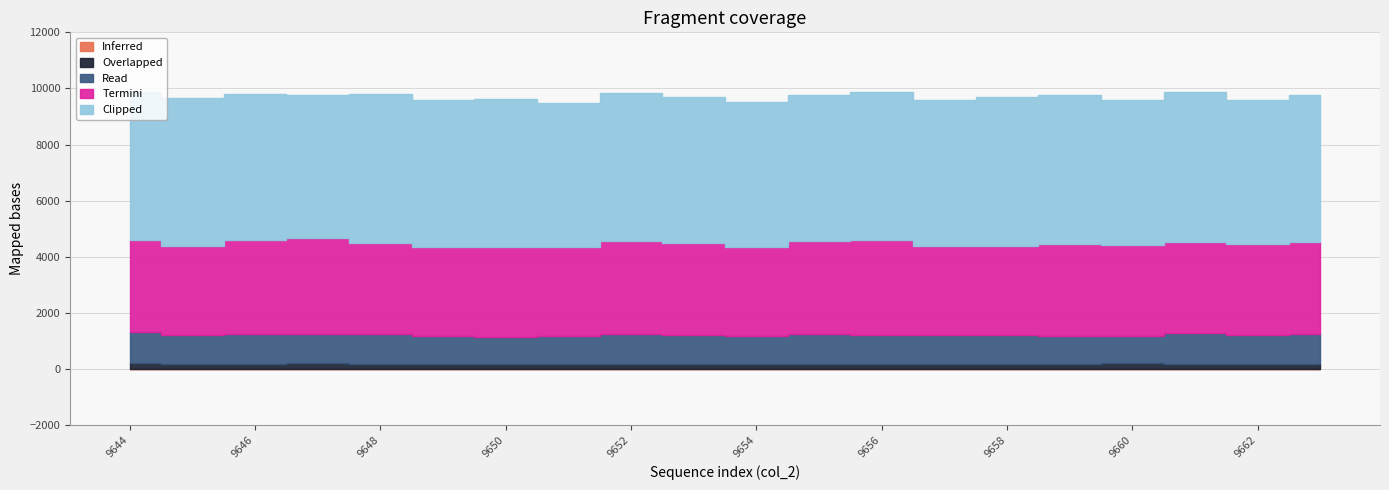

Reading left to right, extract all data points from this chart.

Inferred: 17	6	11	9	7	4	8	6	3	5	8	13	10	8	8	9	12	14	5	9
Overlapped: 214	172	187	193	177	193	171	168	189	168	157	163	161	179	169	185	190	182	169	184
Read: 1105	1035	1054	1049	1055	989	979	1022	1076	1025	998	1067	1054	1021	1027	1001	995	1093	1052	1041
Termini: 3249	3190	3355	3412	3272	3150	3185	3162	3295	3279	3191	3305	3363	3189	3197	3275	3226	3247	3226	3308
Clipped: 5276	5266	5194	5116	5283	5245	5273	5118	5260	5201	5150	5217	5295	5204	5285	5287	5167	5335	5124	5235